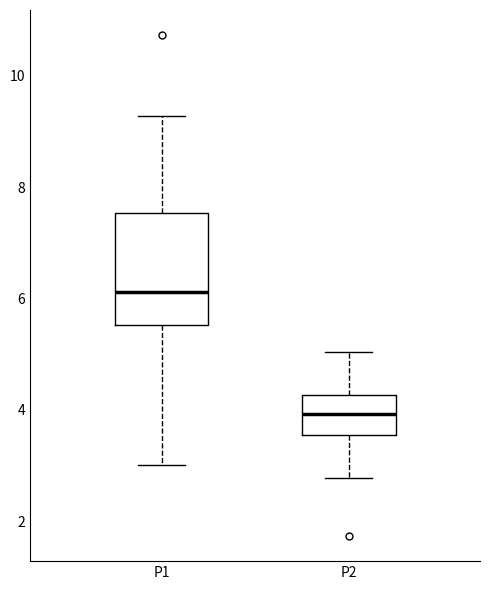

Where is the upper edge of the box for P1 on the y-axis? The values are not printed on the chart, so give them approximately, as read against the axis.

7.6